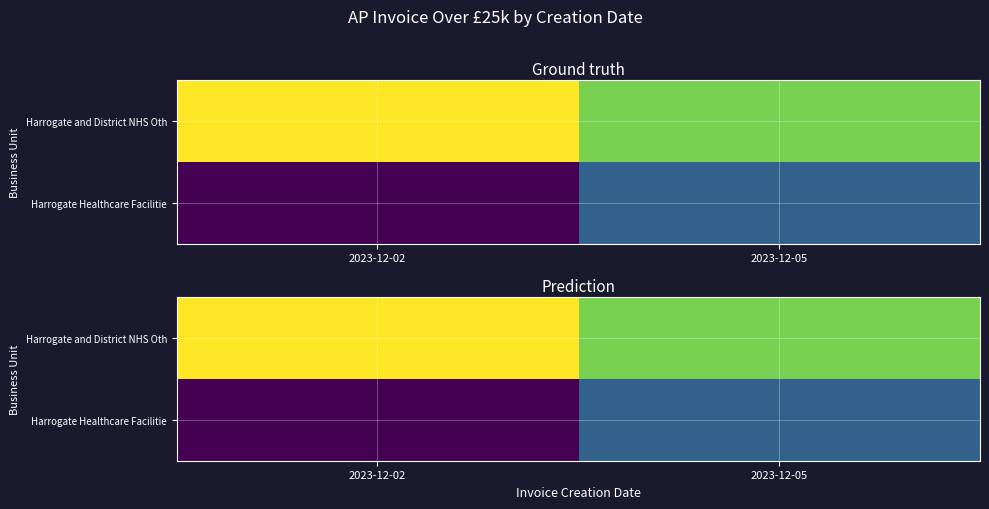

Which series has the largest total across all categories?

Harrogate and District NHS Oth